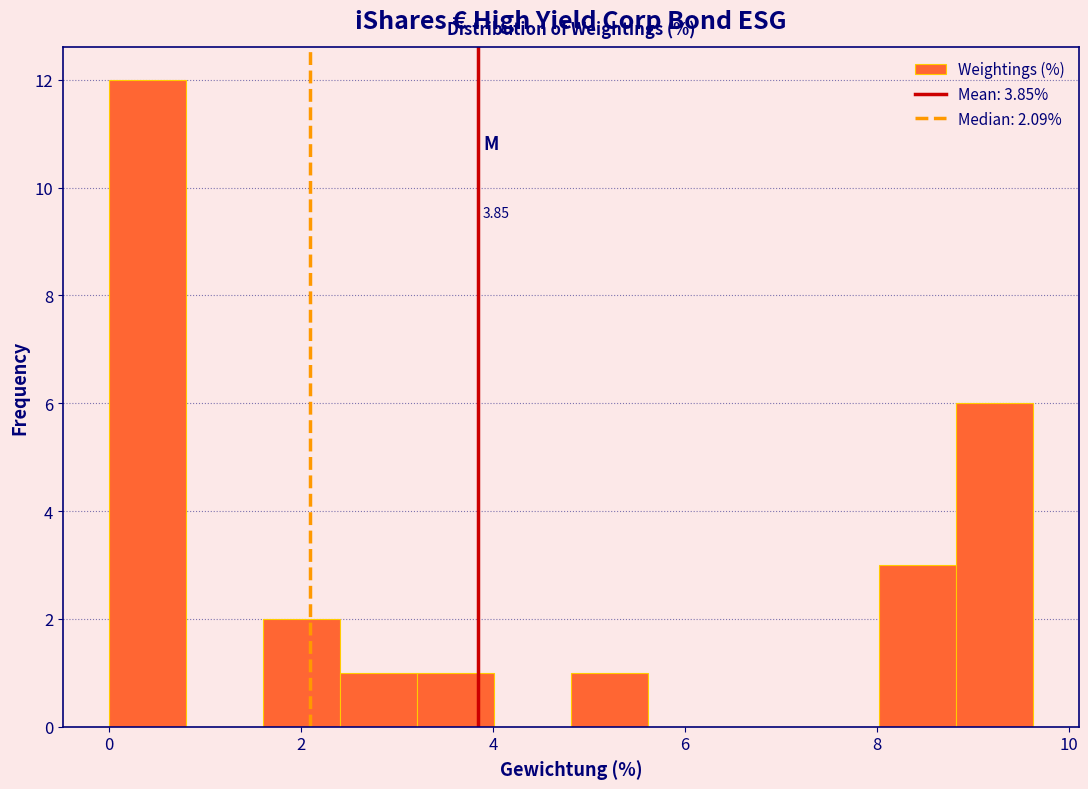

Which range on the x-axis has the tallest bar?

0.0 to 0.8